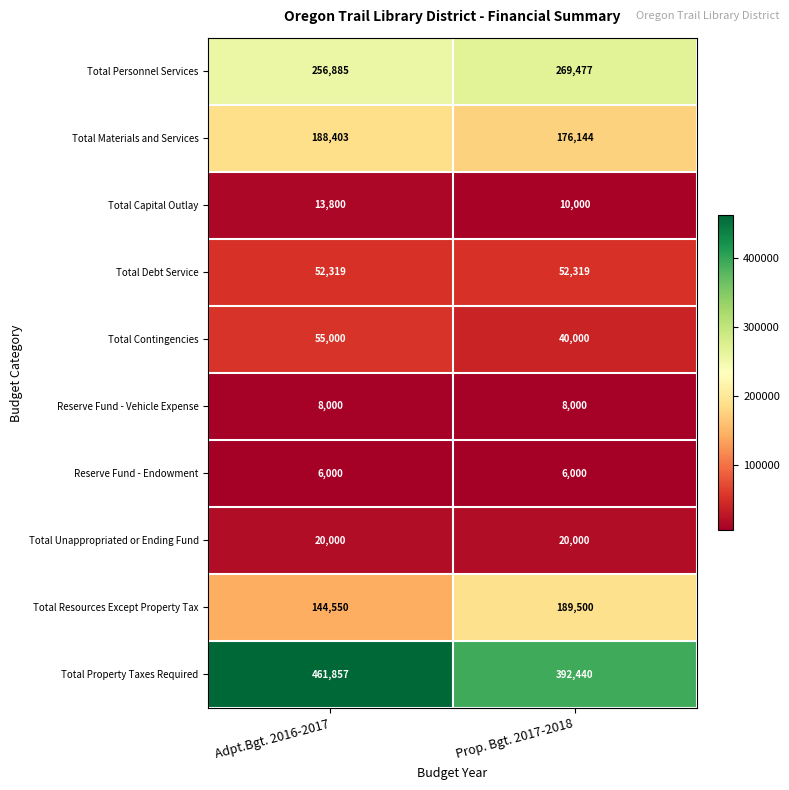

Rank the series by their maximum value, from lowest to highest.

Reserve Fund - Endowment, Reserve Fund - Vehicle Expense, Total Capital Outlay, Total Unappropriated or Ending Fund, Total Debt Service, Total Contingencies, Total Materials and Services, Total Resources Except Property Tax, Total Personnel Services, Total Property Taxes Required